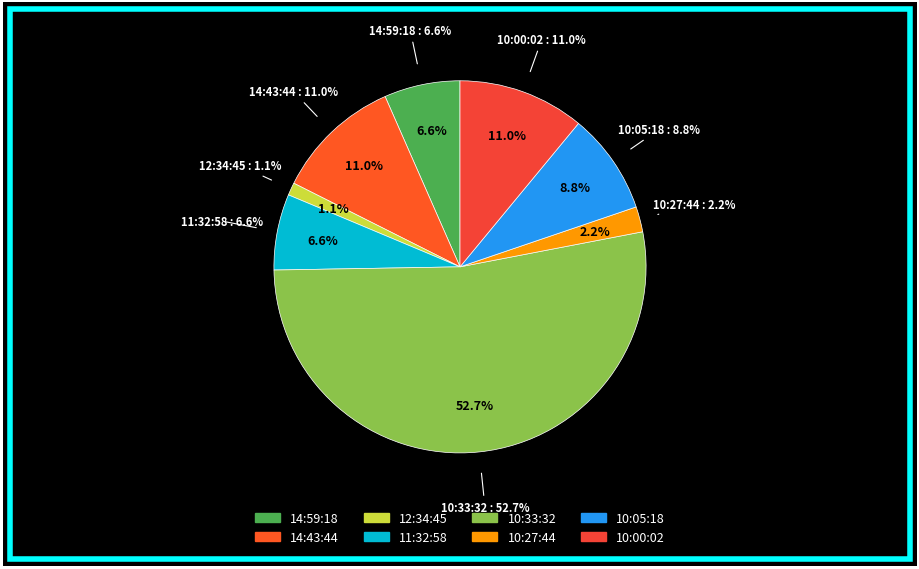

Does 10:33:32 account for over 50% of the chart?

Yes